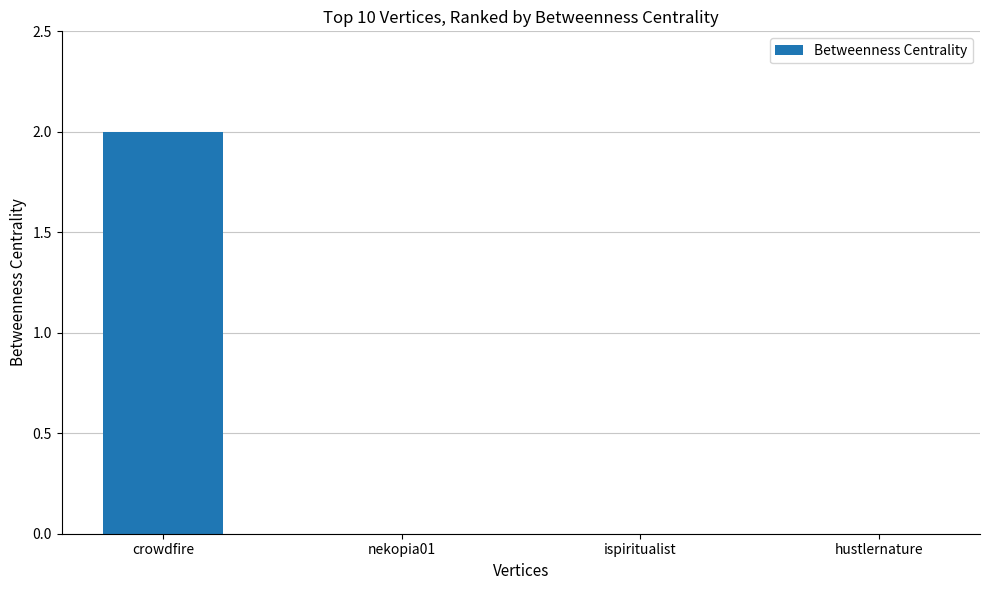

True or false: the data shows 0 at nekopia01.

True